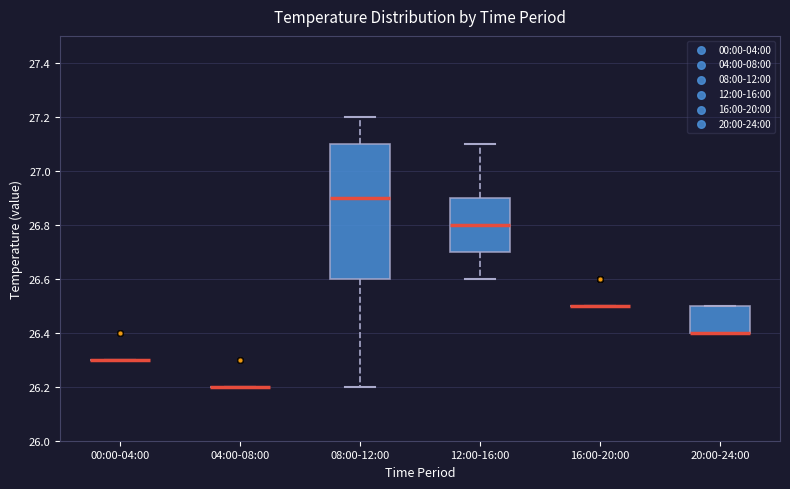

Comparing the boxes themselves (not the whiskers), which one is the tallest?

08:00-12:00